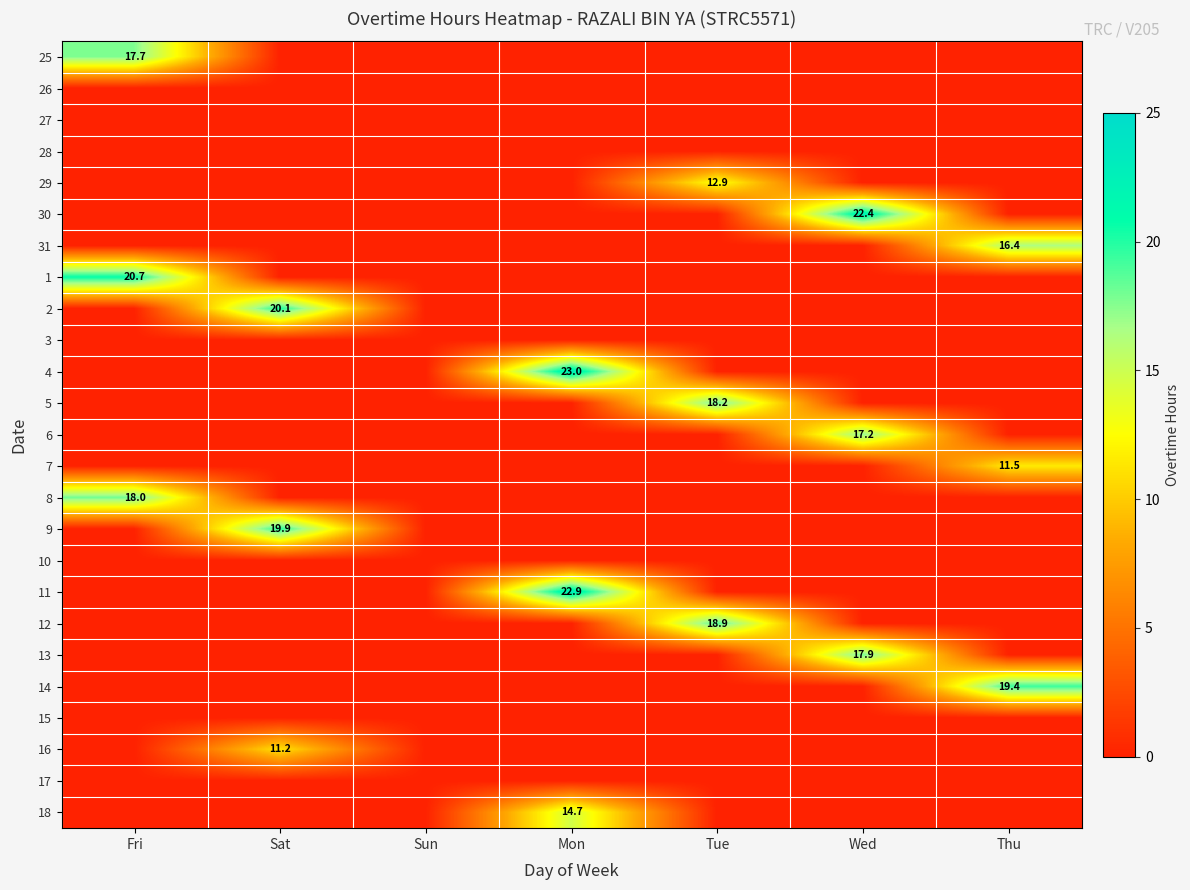

What is the greatest value displayed?

23.0